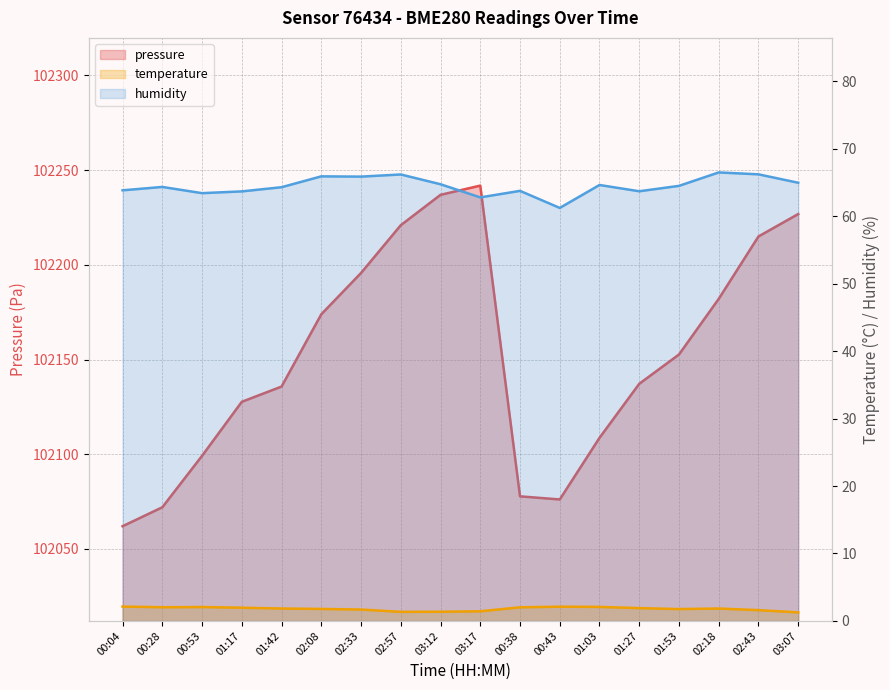

True or false: temperature and pressure cross at least once.

False